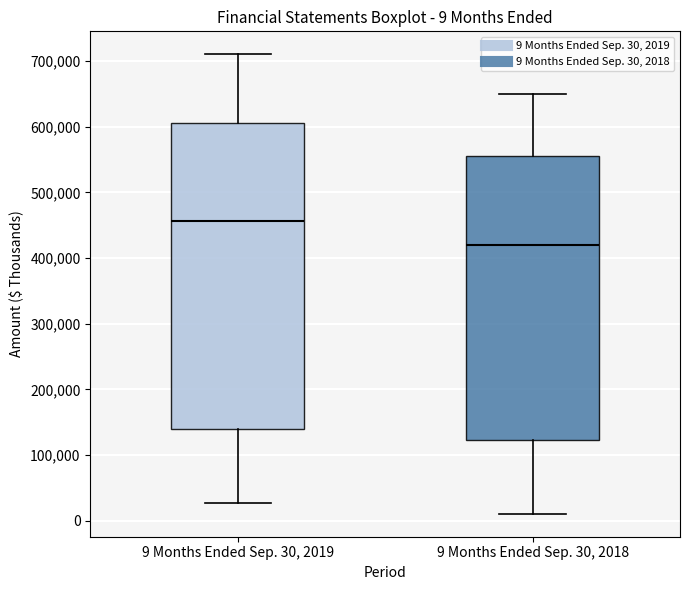

Which box's median line is the lowest?

9 Months Ended Sep. 30, 2018